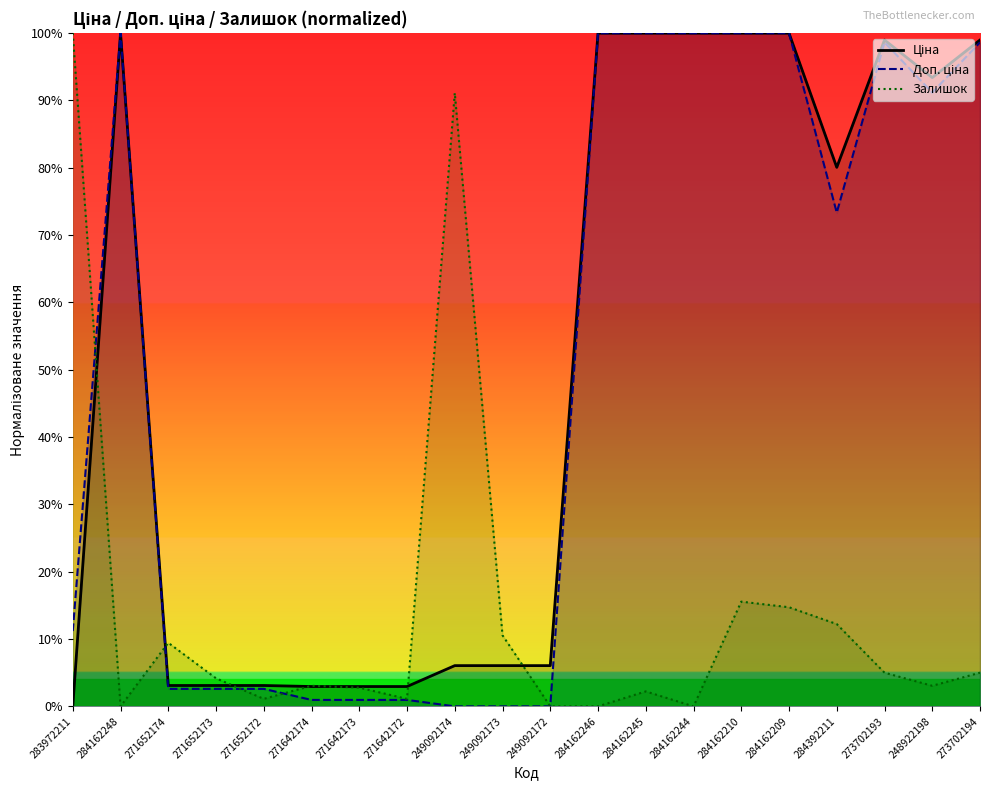

Which series has the largest total across all categories?

Ціна